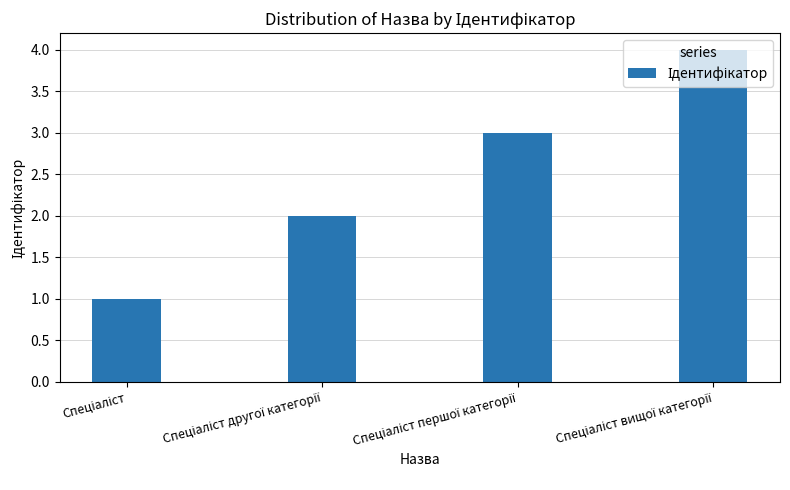

What is the greatest value displayed?

4